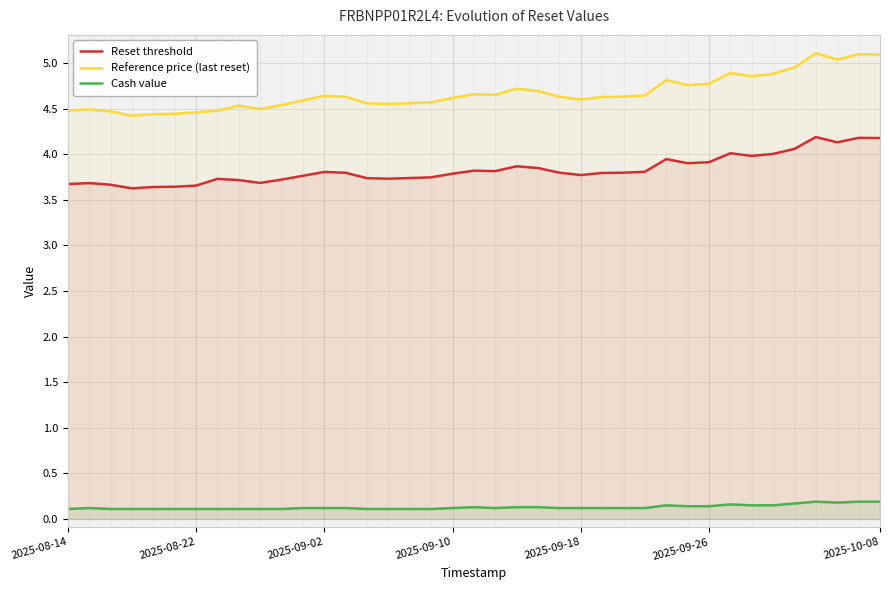

Reading left to right, what are all the values shown in this chart?

Reset threshold: 3.7	3.7	3.7	3.6	3.6	3.6	3.7	3.7	3.7	3.7	3.7	3.8	3.8	3.8	3.7	3.7	3.7	3.7	3.8	3.8	3.8	3.9	3.8	3.8	3.8	3.8	3.8	3.8	3.9	3.9	3.9	4.0	4.0	4.0	4.1	4.2	4.1	4.2	4.2
Reference price (last reset): 4.5	4.5	4.5	4.4	4.4	4.4	4.5	4.5	4.5	4.5	4.5	4.6	4.6	4.6	4.6	4.6	4.6	4.6	4.6	4.7	4.7	4.7	4.7	4.6	4.6	4.6	4.6	4.6	4.8	4.8	4.8	4.9	4.9	4.9	5.0	5.1	5.0	5.1	5.1
Cash value: 0.1	0.1	0.1	0.1	0.1	0.1	0.1	0.1	0.1	0.1	0.1	0.1	0.1	0.1	0.1	0.1	0.1	0.1	0.1	0.1	0.1	0.1	0.1	0.1	0.1	0.1	0.1	0.1	0.1	0.1	0.1	0.2	0.1	0.1	0.2	0.2	0.2	0.2	0.2